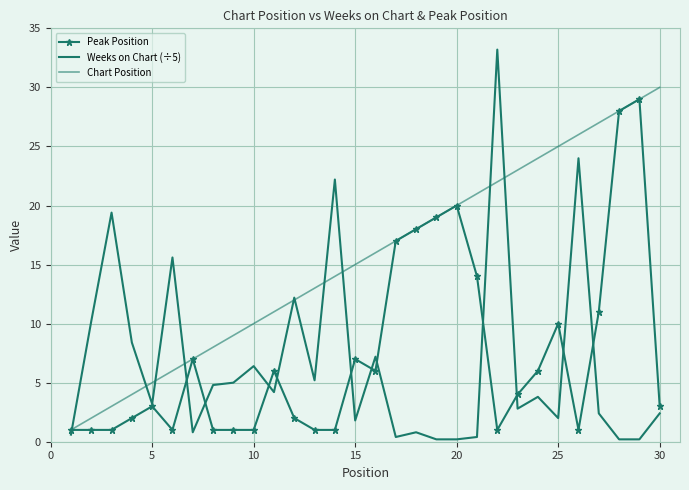

How many values in the Peak Position series are below 4?

15